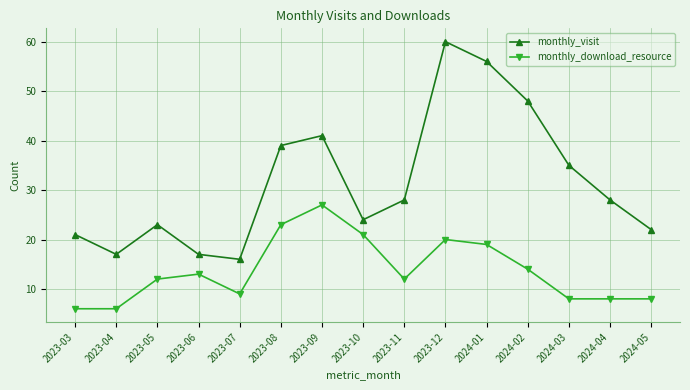

True or false: monthly_download_resource and monthly_visit cross at least once.

False